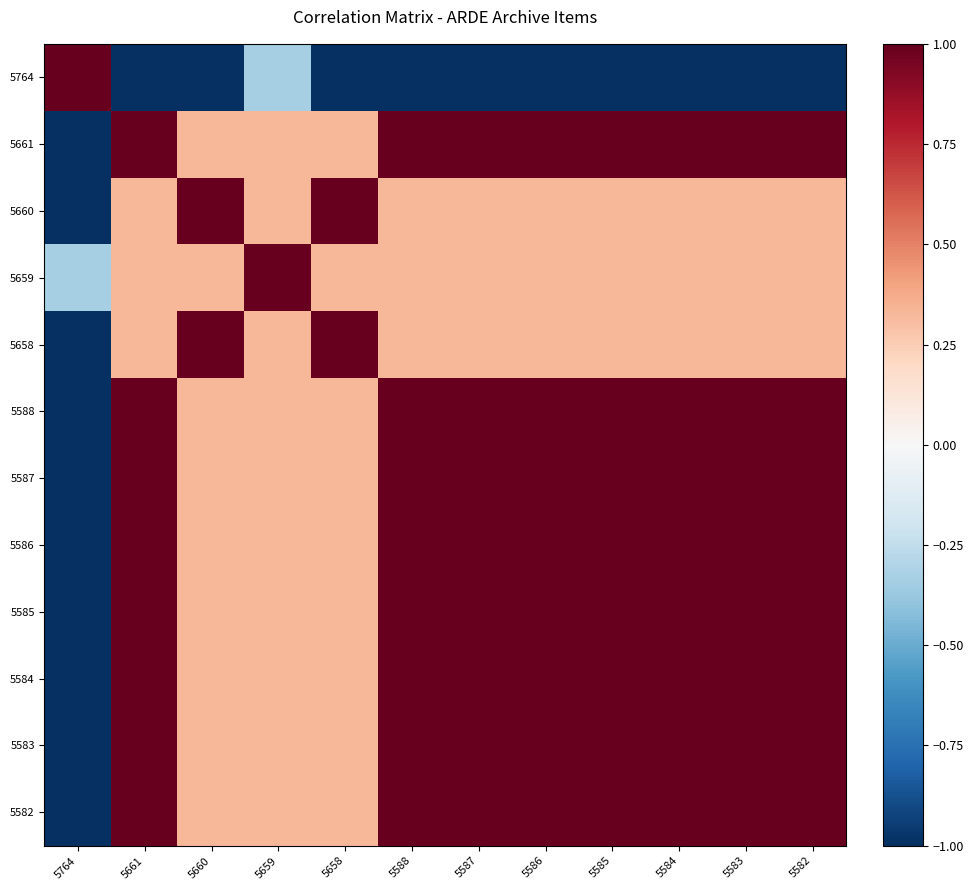

List the series in order of their peak value, highest first.

5764, 5661, 5660, 5659, 5658, 5588, 5587, 5586, 5585, 5584, 5583, 5582